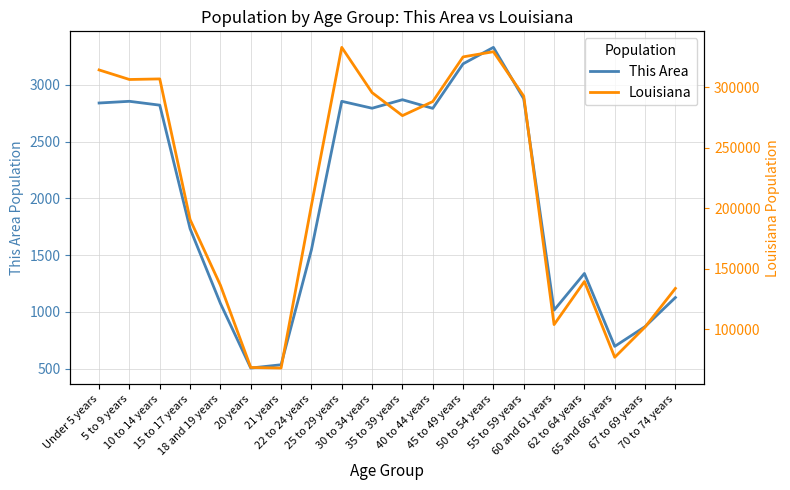

True or false: This Area and Louisiana intersect in this chart.

False